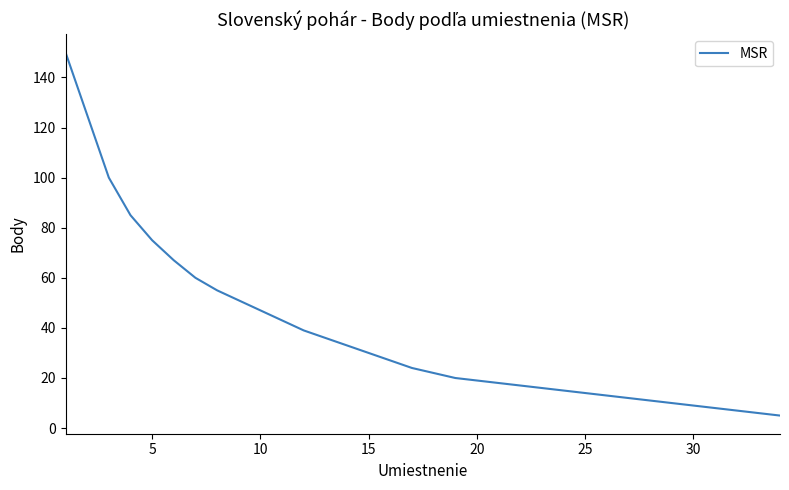

Is this an area chart (filled region under the line)?

No